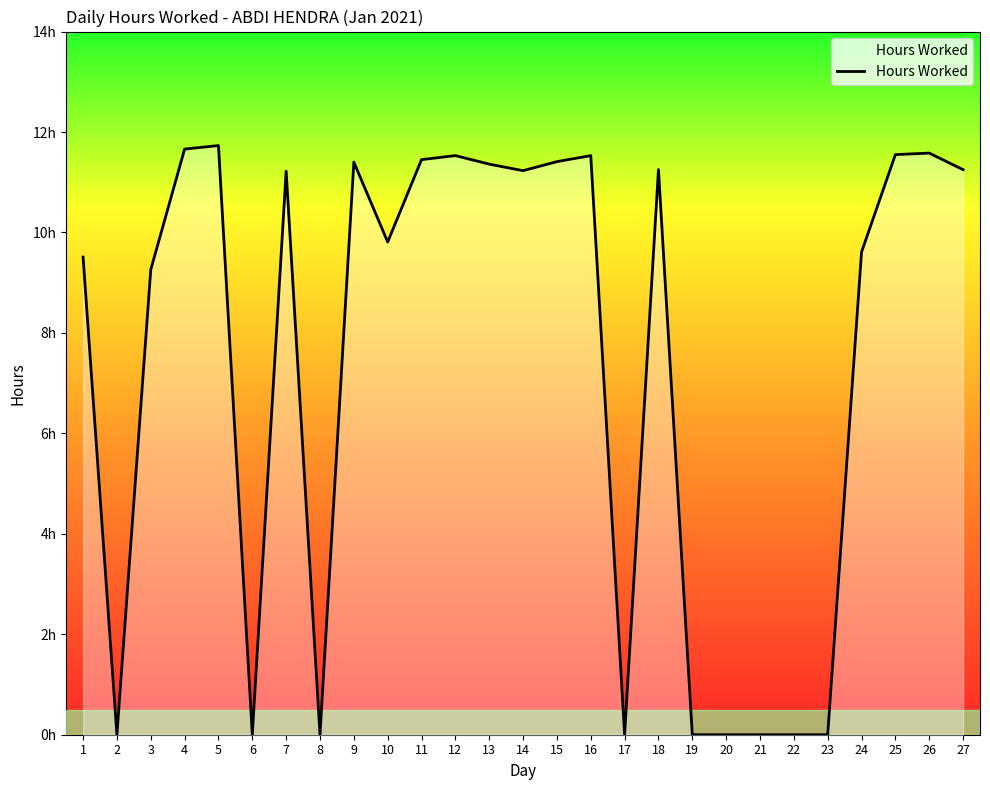

Does the chart display data point markers on the line(s)?

No